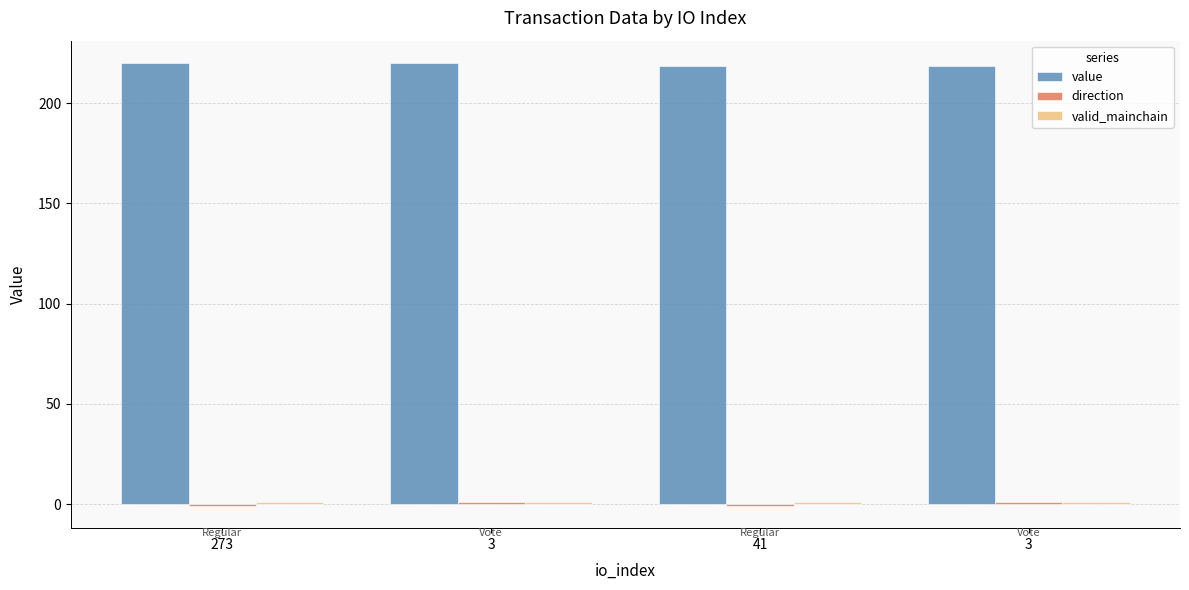

How many values in the value series exceed 220?

2